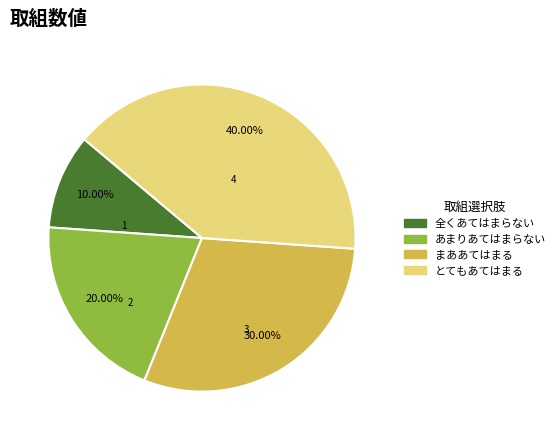

What portion of the pie excludes 全くあてはまらない?

90.0%